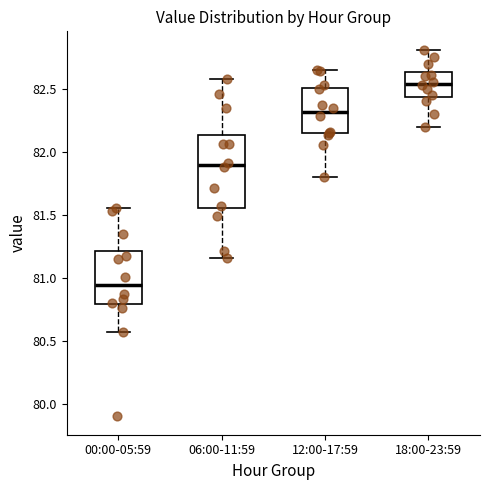

Which box's median line is the lowest?

00:00-05:59